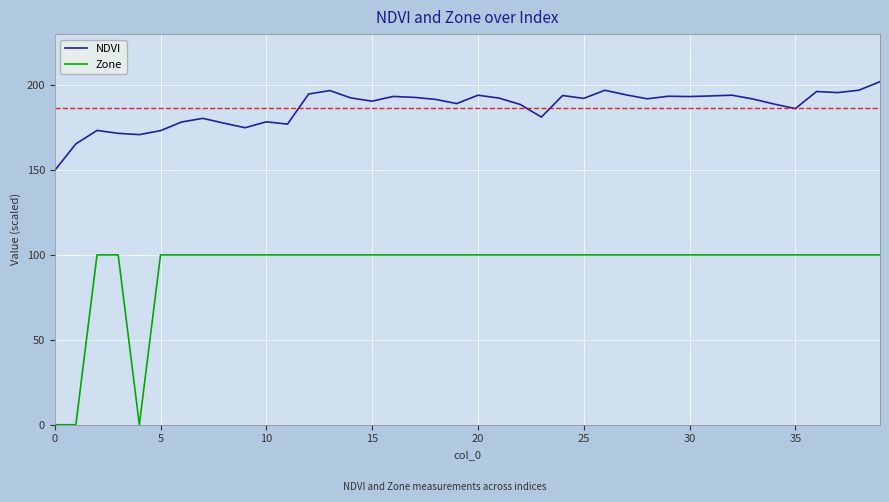

What is the difference between the maximum and minimum values in the NDVI series?

52.3